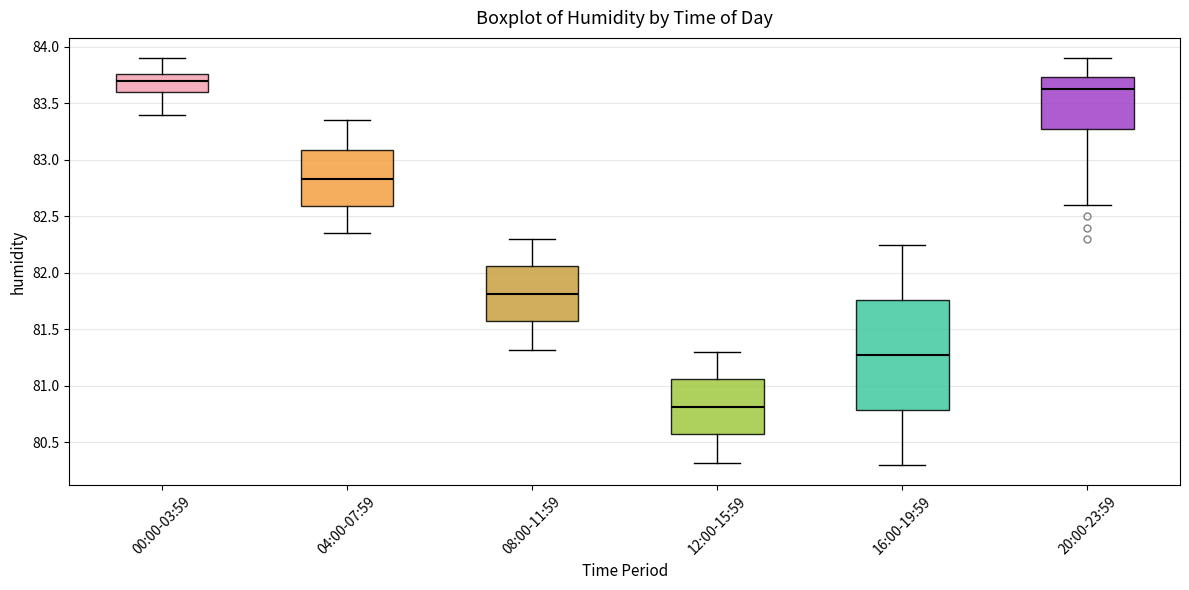

Which box has the lowest median line?

12:00-15:59